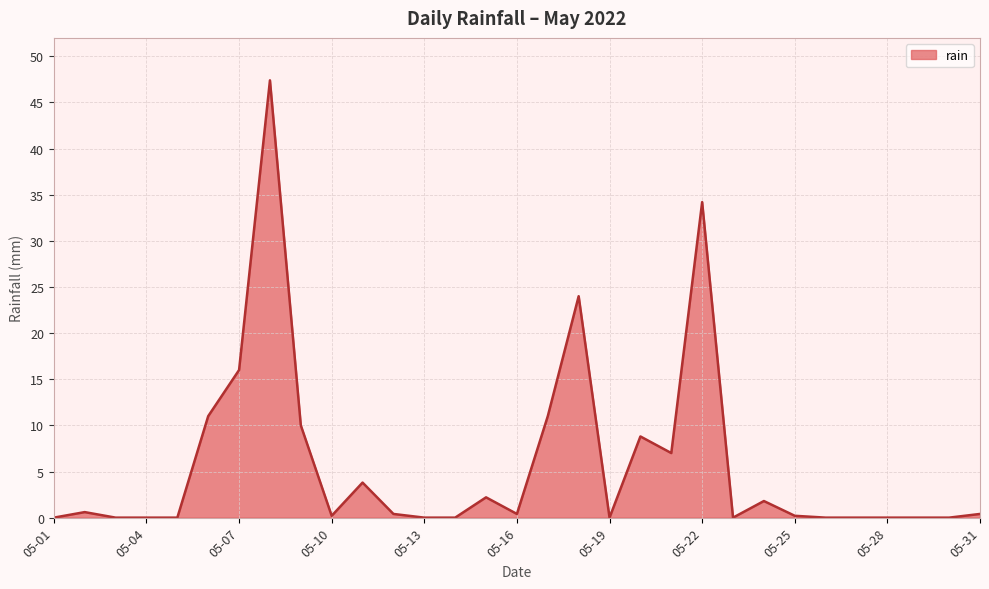

What is the greatest value displayed?

47.4